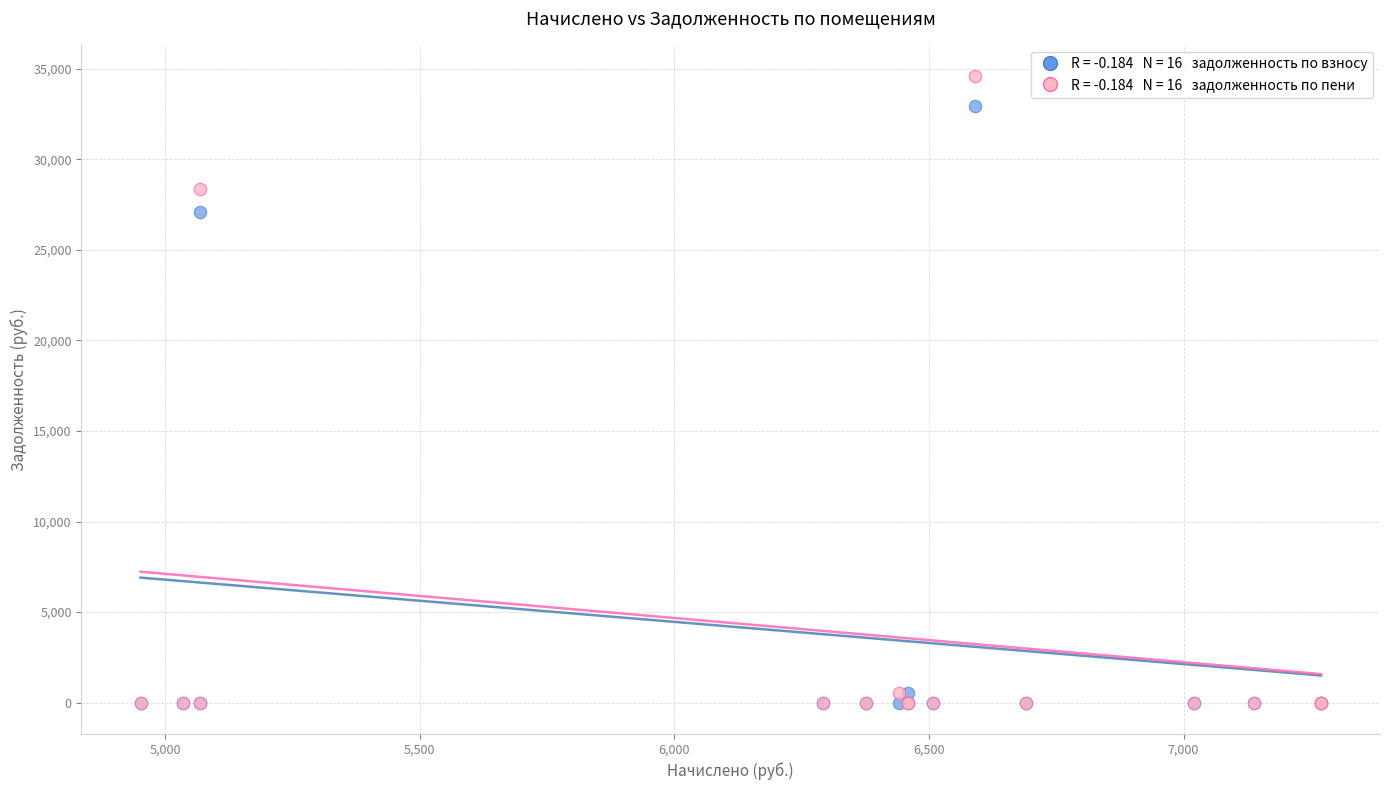

Across all series, what Y value is closest to 17295?

27099.7